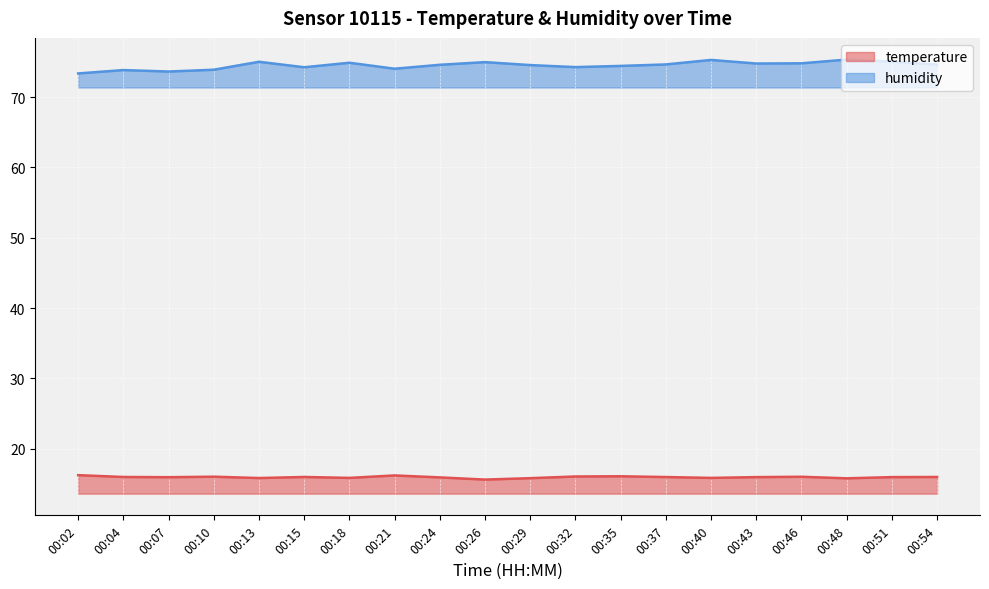

Where is humidity nearest to the value 74?

00:21